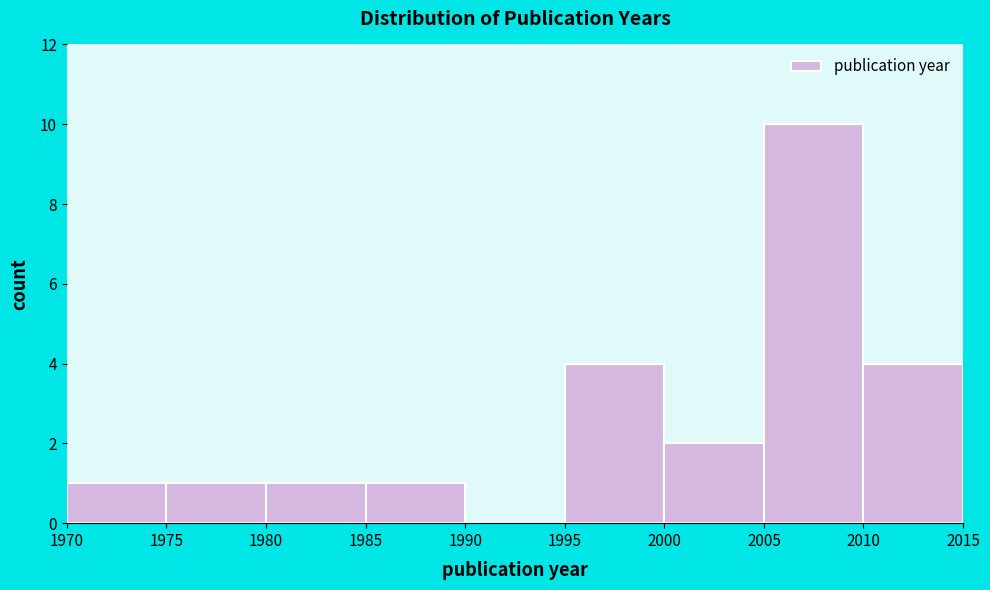

Over which range of the x-axis is the bar tallest?

2005 to 2010